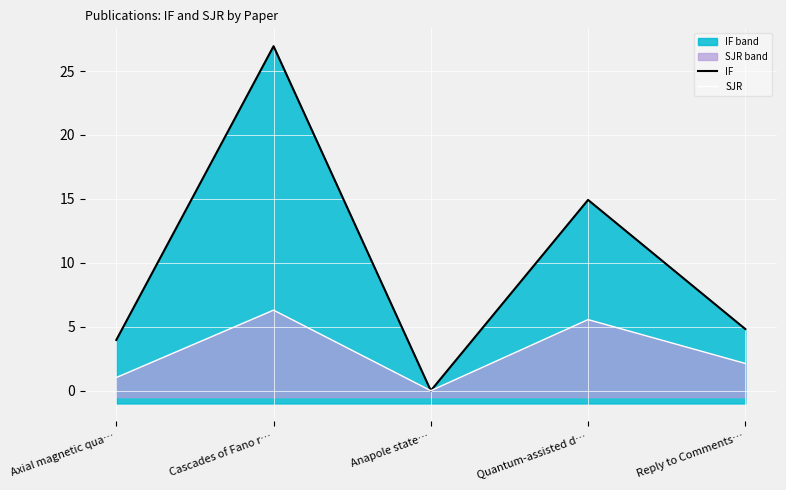

Rank the categories by IF value from lowest to highest.

Anapole state…, Axial magnetic qua…, Reply to Comments…, Quantum-assisted d…, Cascades of Fano r…